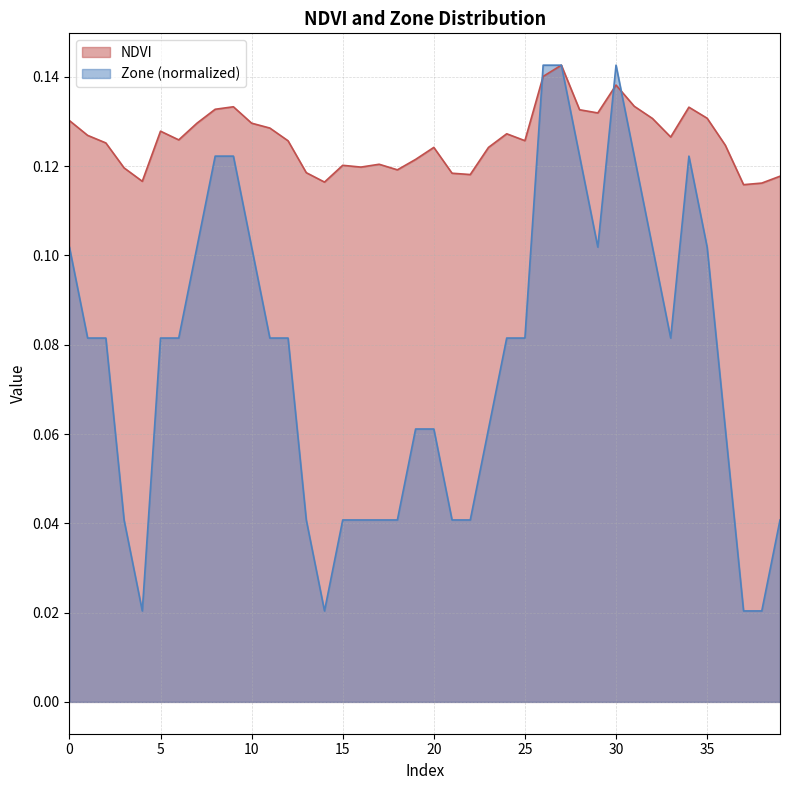

How many lines are shown in the chart?

2